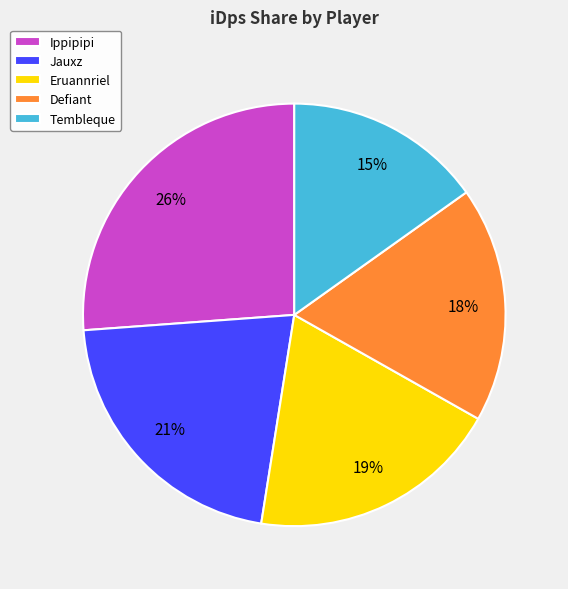

To the nearest percent, what is the difference between the largest and smallest slice percentages?

11%